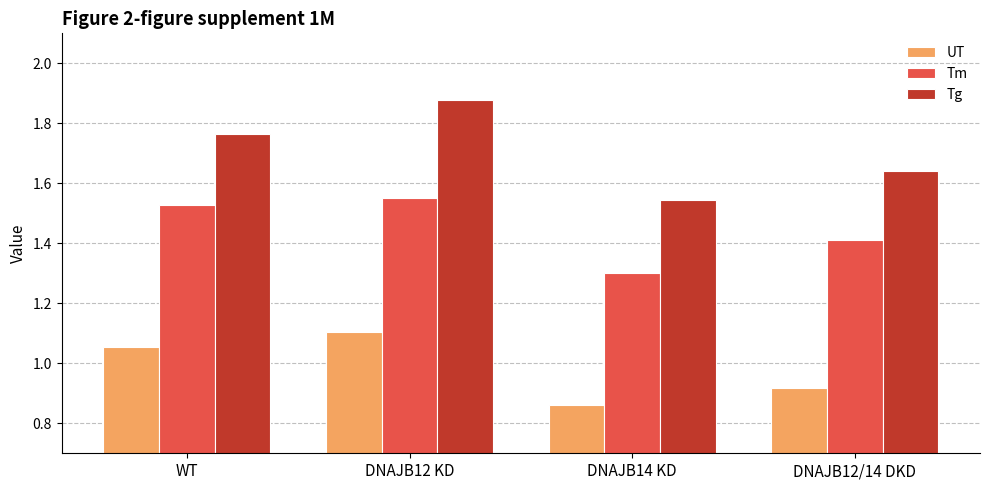

Is it true that Tm equals 1.0 at DNAJB12 KD?

False